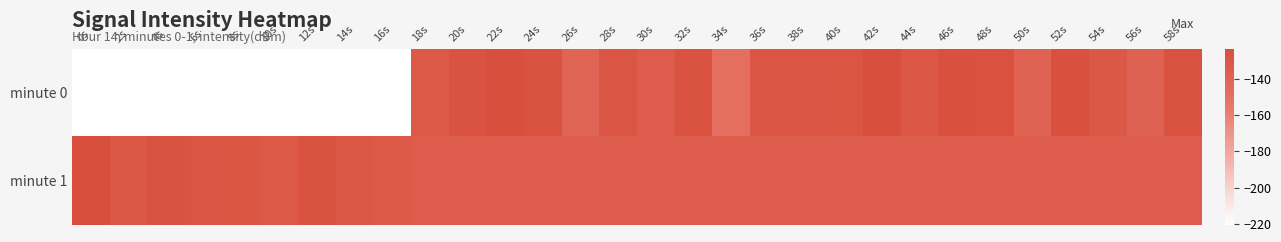

Which category has the lowest value across all series?

0s